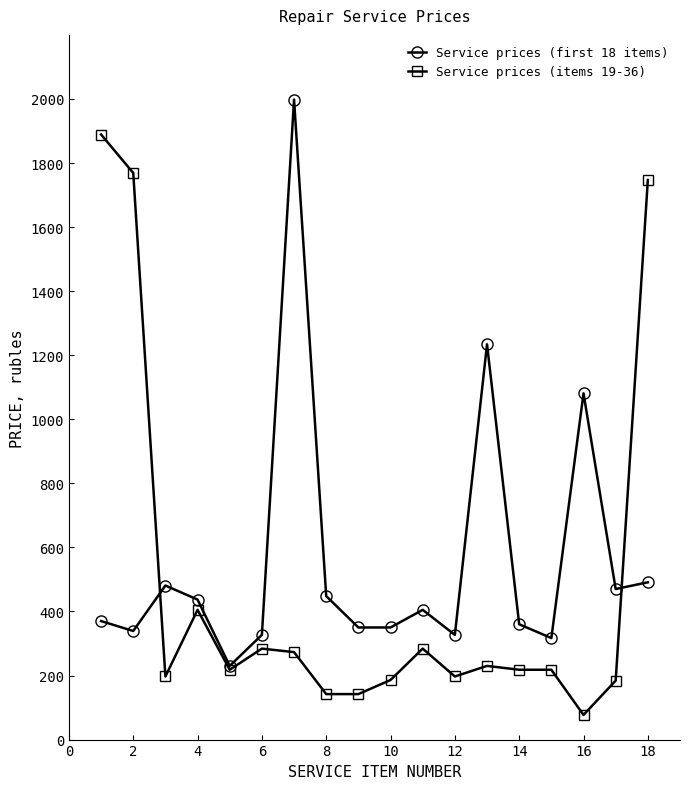

What is the maximum value for Service prices (items 19-36)?

1889